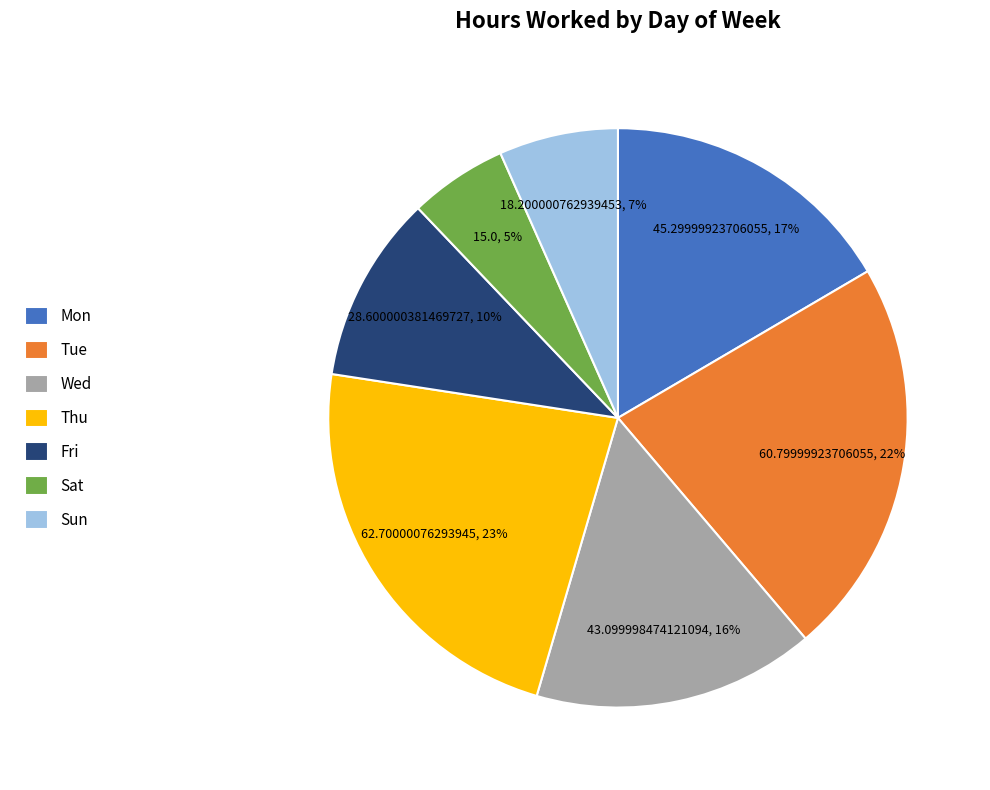

Is the sum of Wed and Sat greater than half?

No